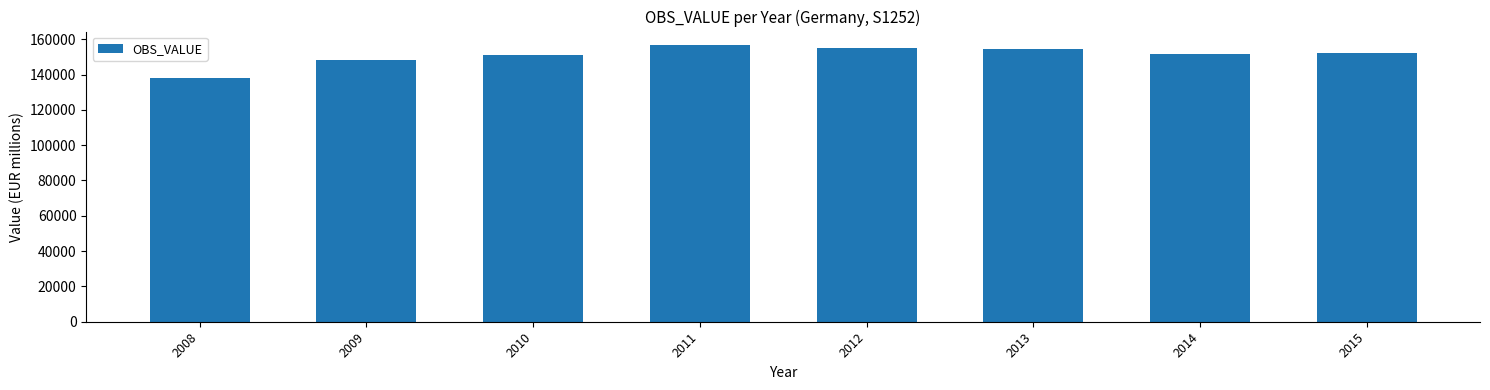

Does the chart contain any negative values?

No